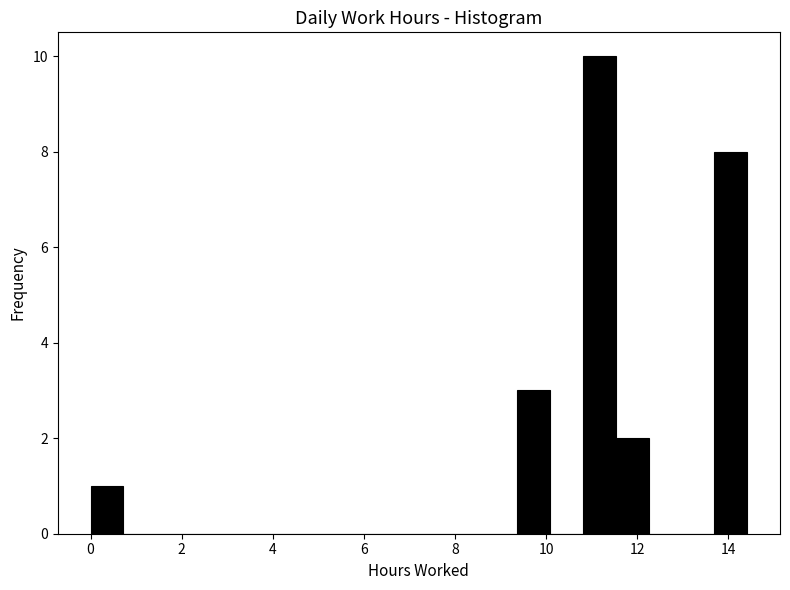

Around what value on the x-axis is the tallest bar? Give the approximate position of its centre, as read against the axis.

11.2